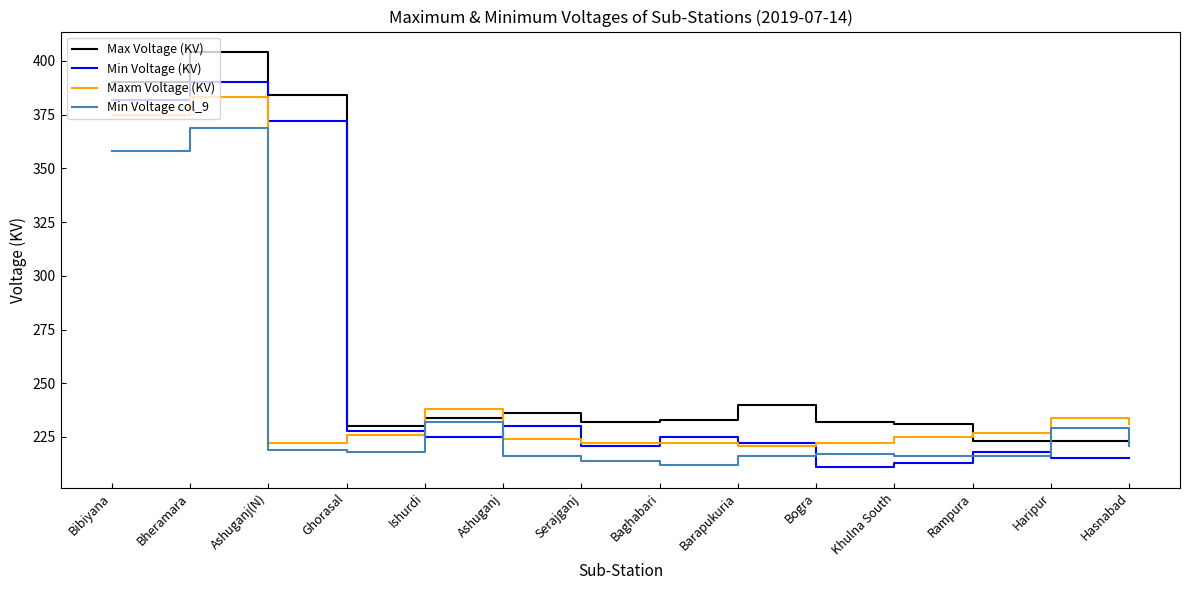

Which series ends up on top after the final intersection of Max Voltage (KV) and Maxm Voltage (KV)?

Maxm Voltage (KV)